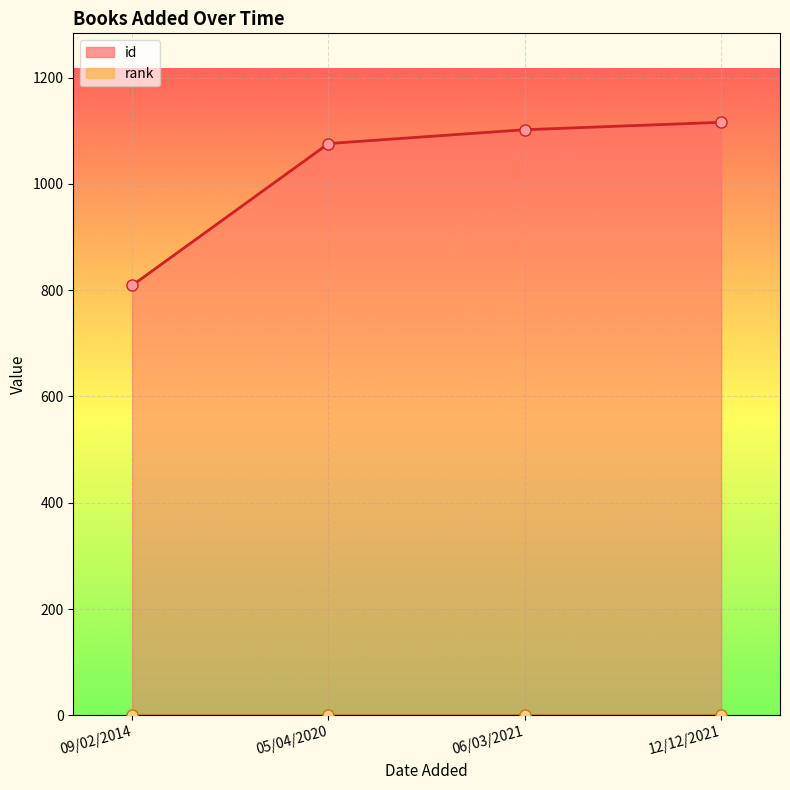

Does the chart display data point markers on the line(s)?

Yes